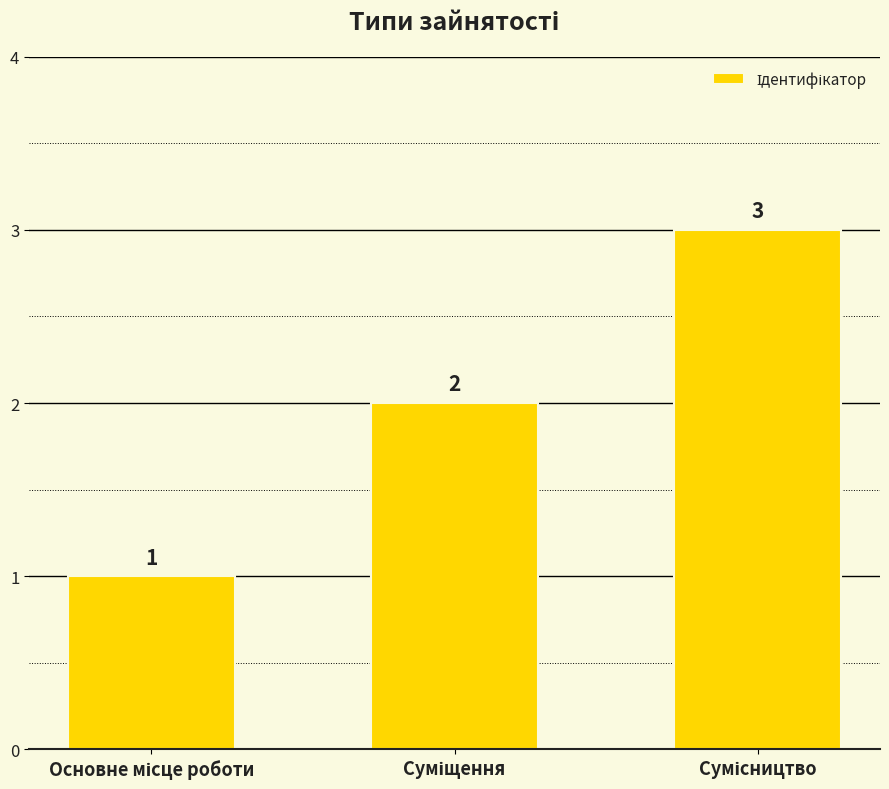

What is the sum of all values?

6